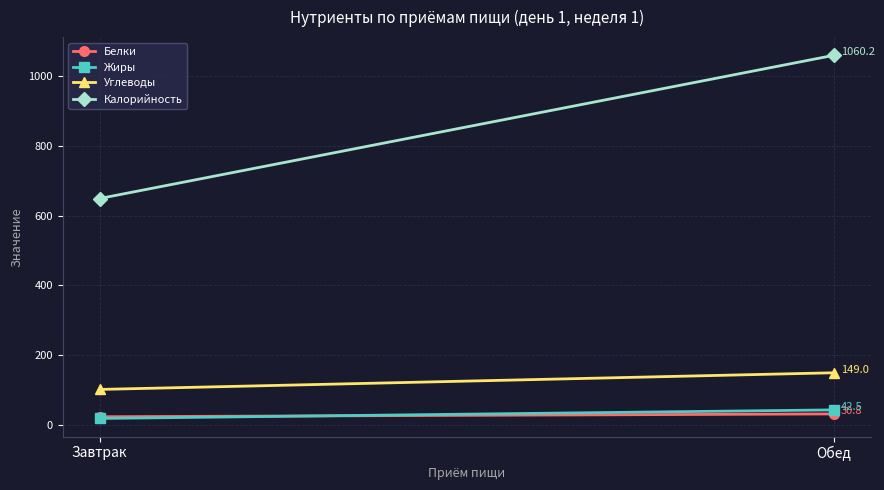

How many data points in Белки are above 30?

1